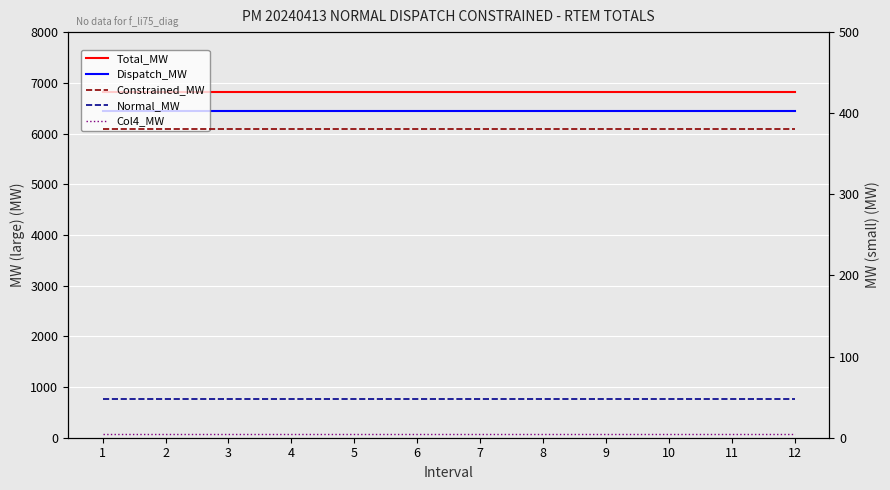

Rank the series by their maximum value, from lowest to highest.

Col4_MW, Normal_MW, Constrained_MW, Dispatch_MW, Total_MW